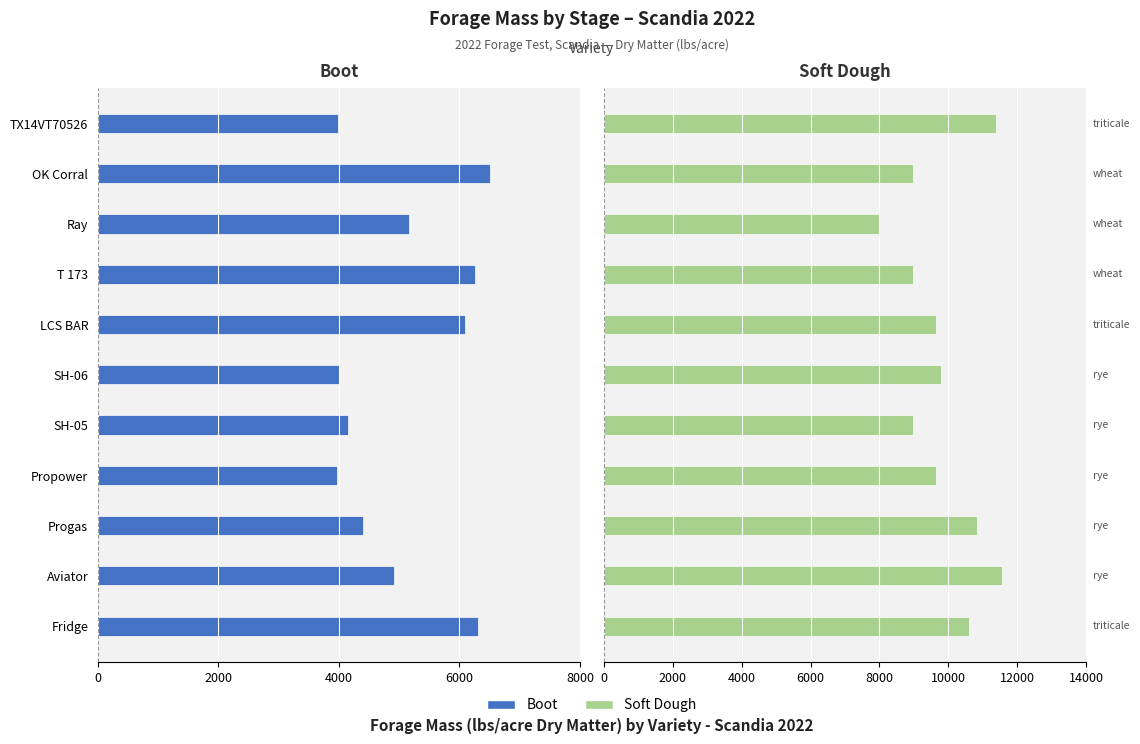

Is it true that Soft Dough equals 6012.1 at SH-06?

False